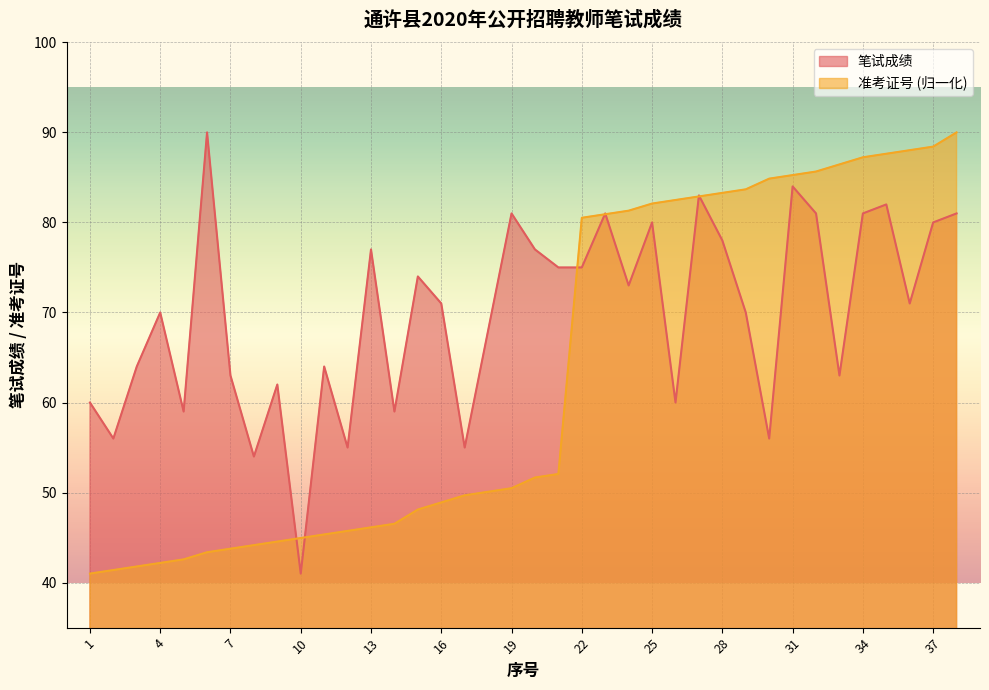

At which label does 笔试成绩 first exceed 71?

6